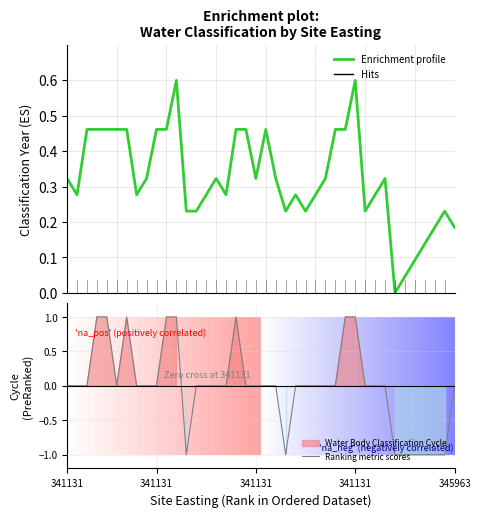

At which category does Ranking metric scores reach its first local valley?

5